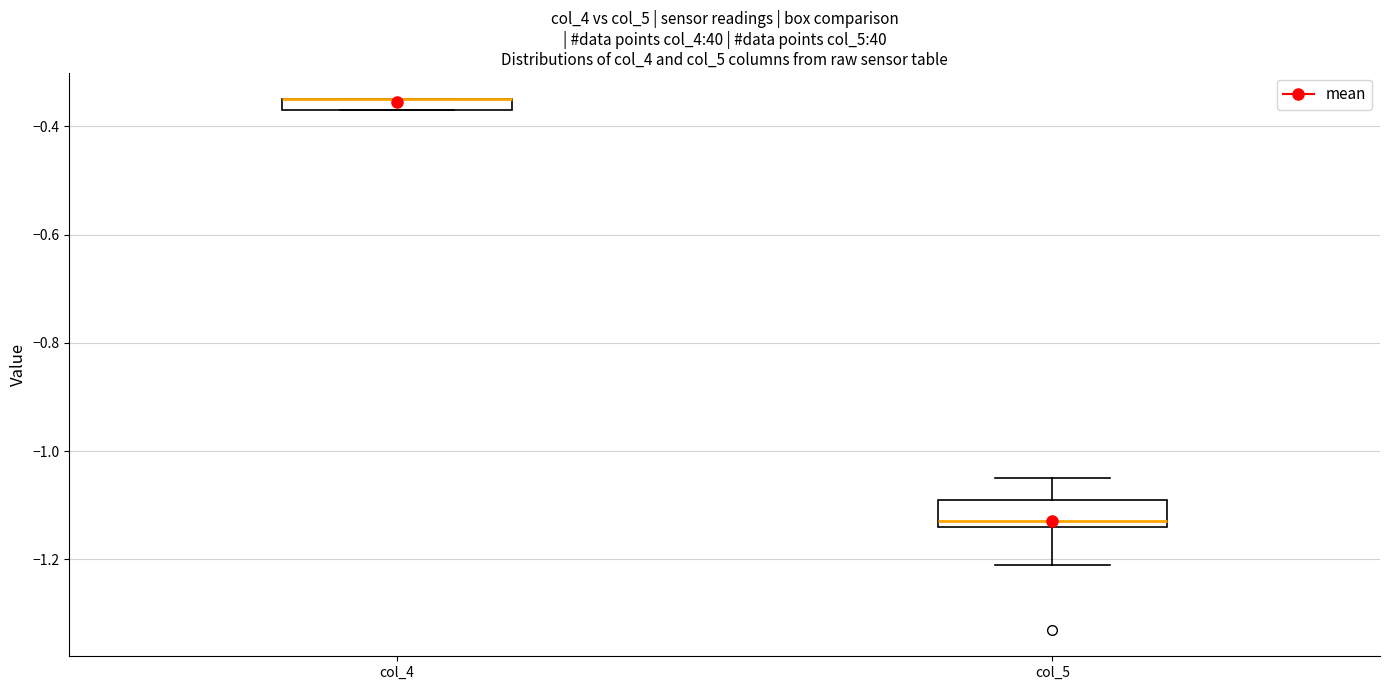

Where is the lower edge of the box for col_5 on the y-axis? The values are not printed on the chart, so give them approximately, as read against the axis.

-1.14